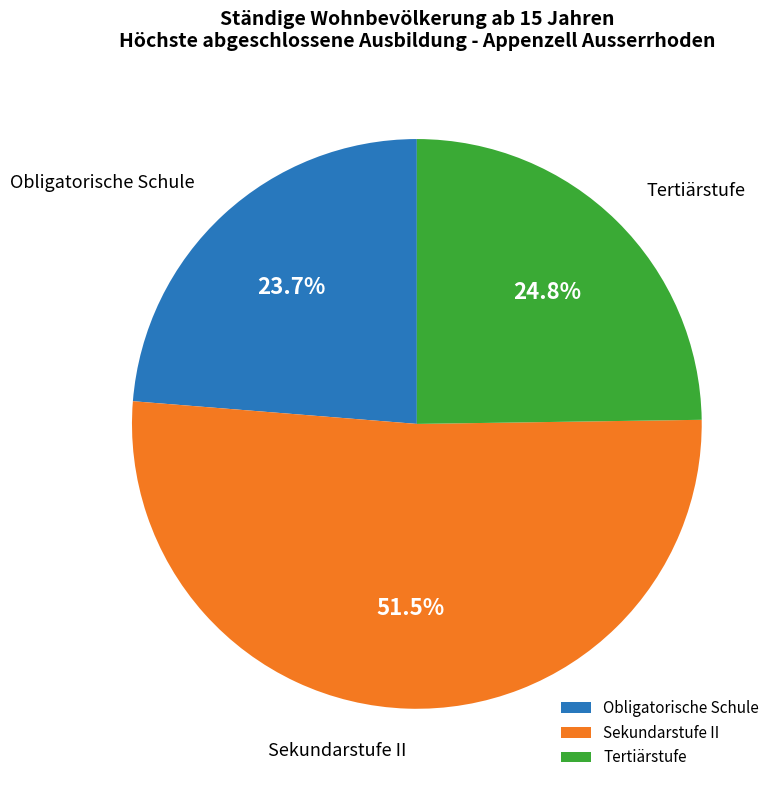

Between Sekundarstufe II and Obligatorische Schule, which is larger?

Sekundarstufe II